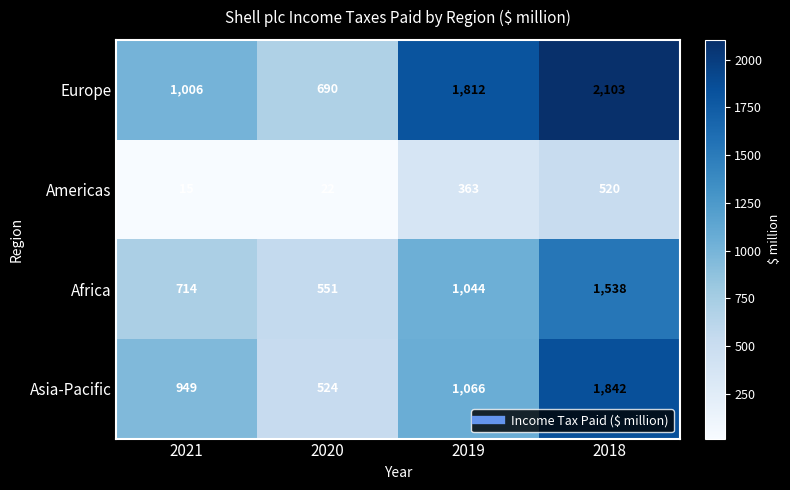

How many data points does each series have?

4